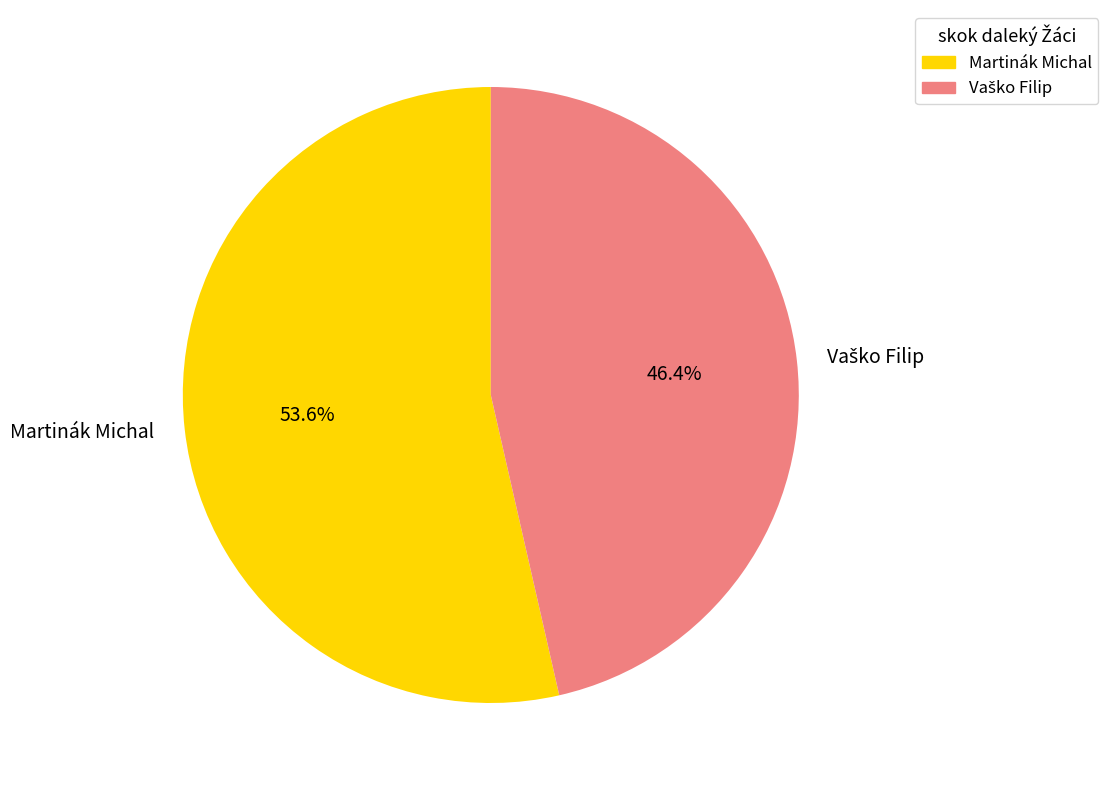

How many segments does this pie chart have?

2